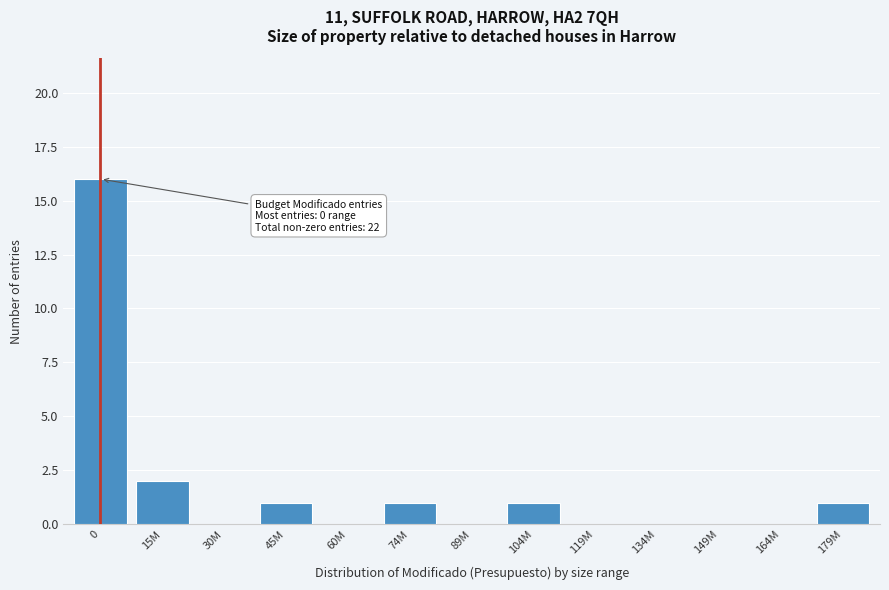

Reading left to right, extract all data points from this chart.

0=16	15M=2	30M=0	45M=1	60M=0	74M=1	89M=0	104M=1	119M=0	134M=0	149M=0	164M=0	179M=1